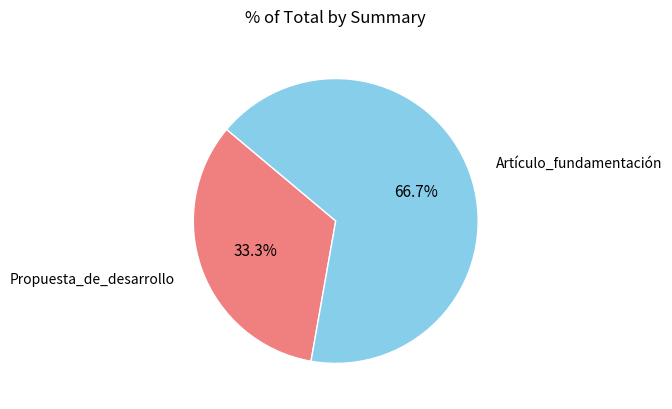

How much of the chart is everything except Artículo_fundamentación?

33.3%